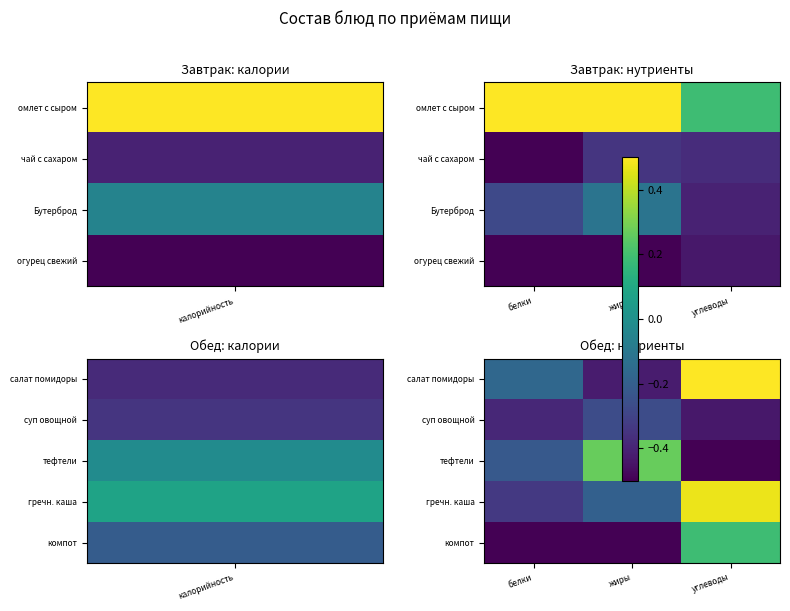

What is the maximum value for компот?

0.2